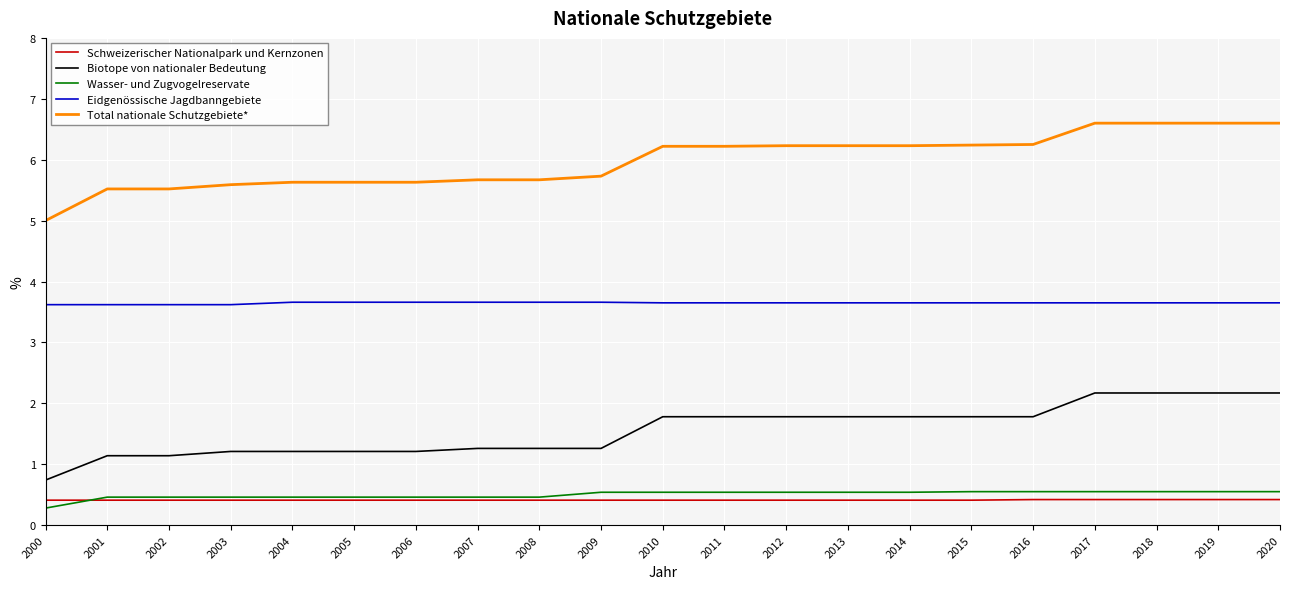

What is the lowest value of the Wasser- und Zugvogelreservate series?

0.3